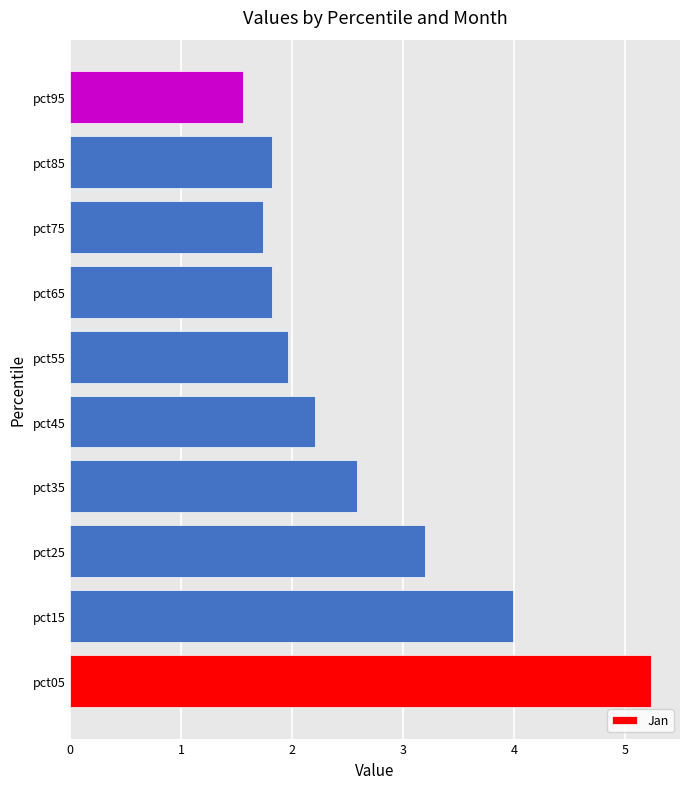

Is it true that the value at pct55 is 2.0?

True